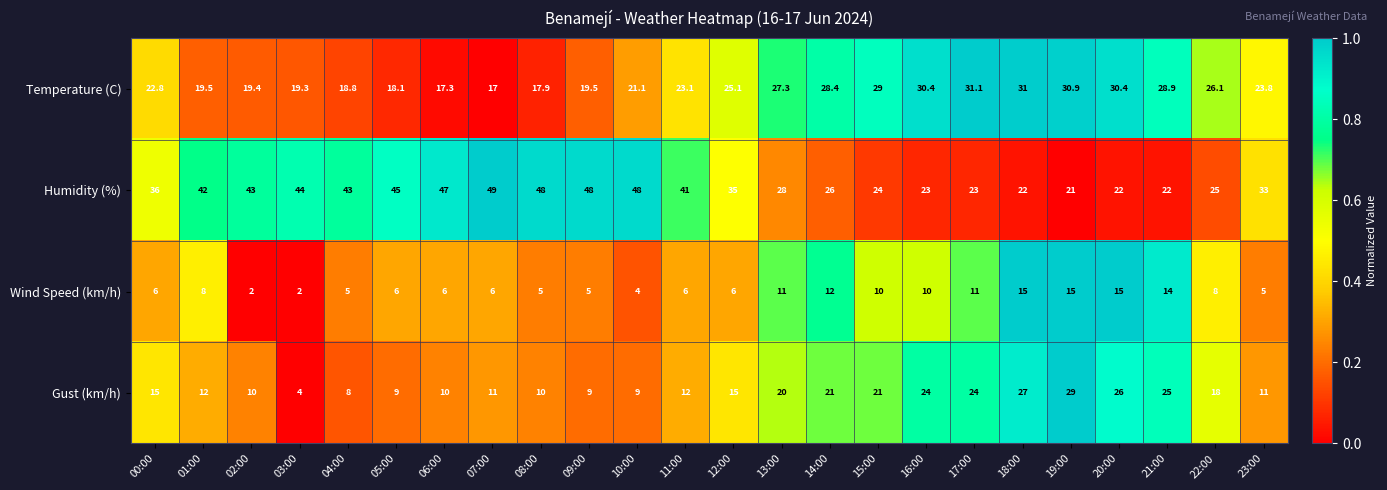

Is the value of Humidity (%) at 05:00 greater than the value of Gust (km/h) at 20:00?

Yes